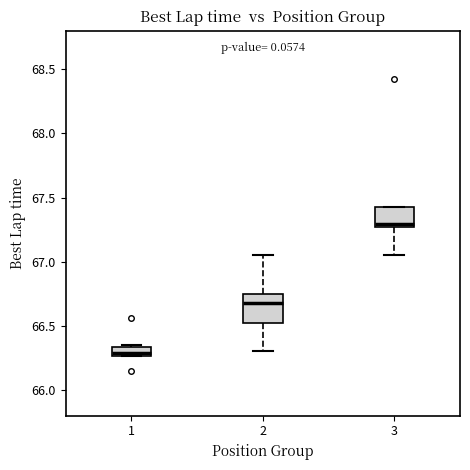

Where does the median line of the box at x = 3 sit on the y-axis? The values are not printed on the chart, so give them approximately, as read against the axis.

67.30